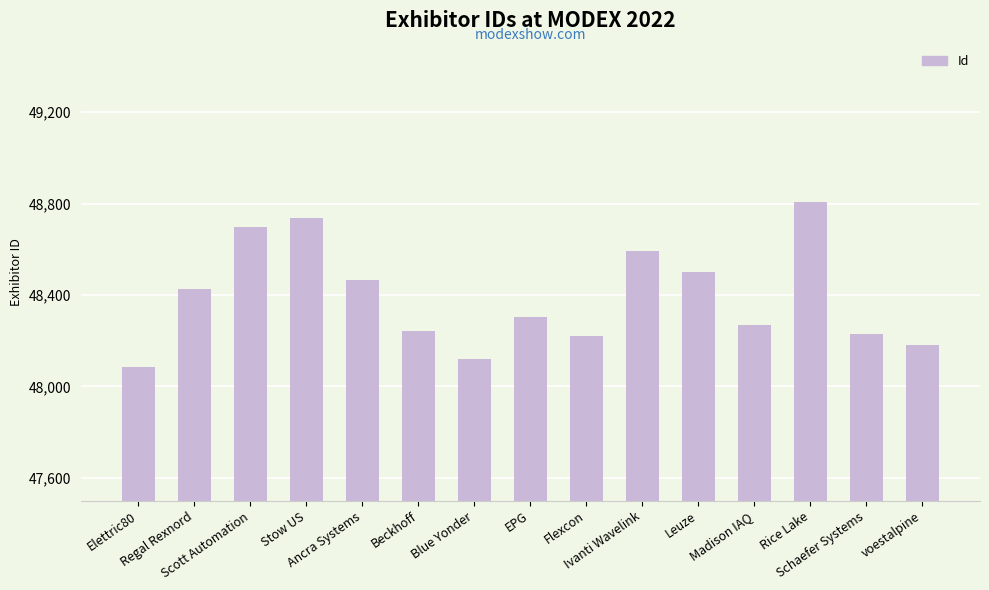

Are the bars horizontal?

No